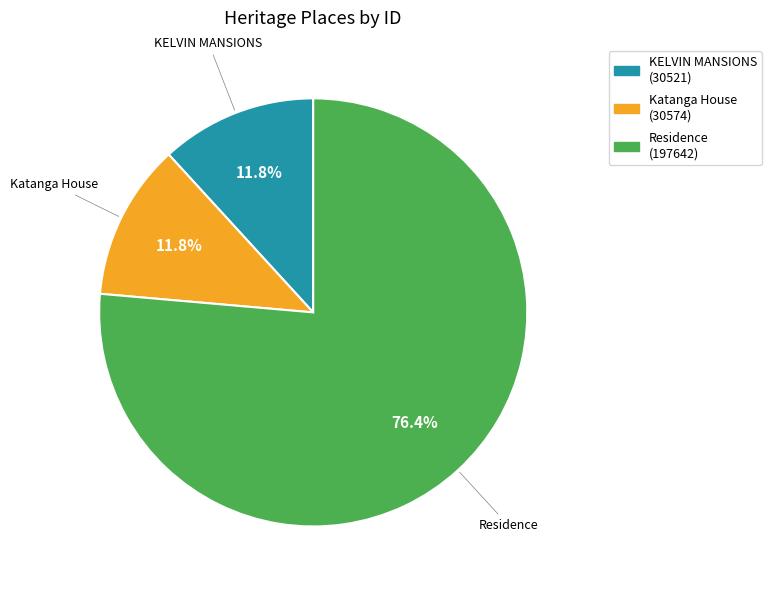

Which has a higher value, Residence or KELVIN MANSIONS?

Residence